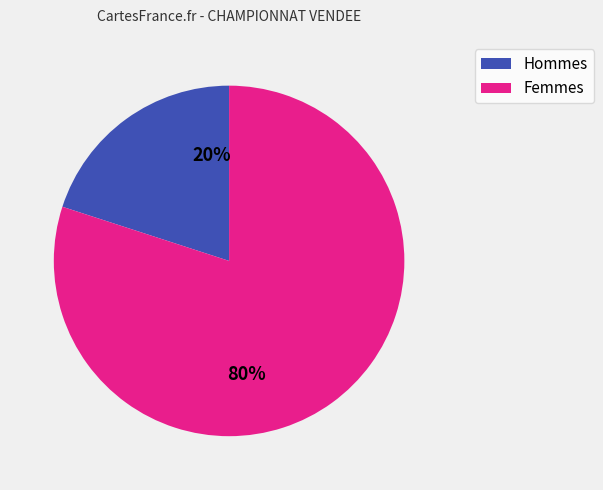

Is it true that Hommes is 28% of the pie?

False